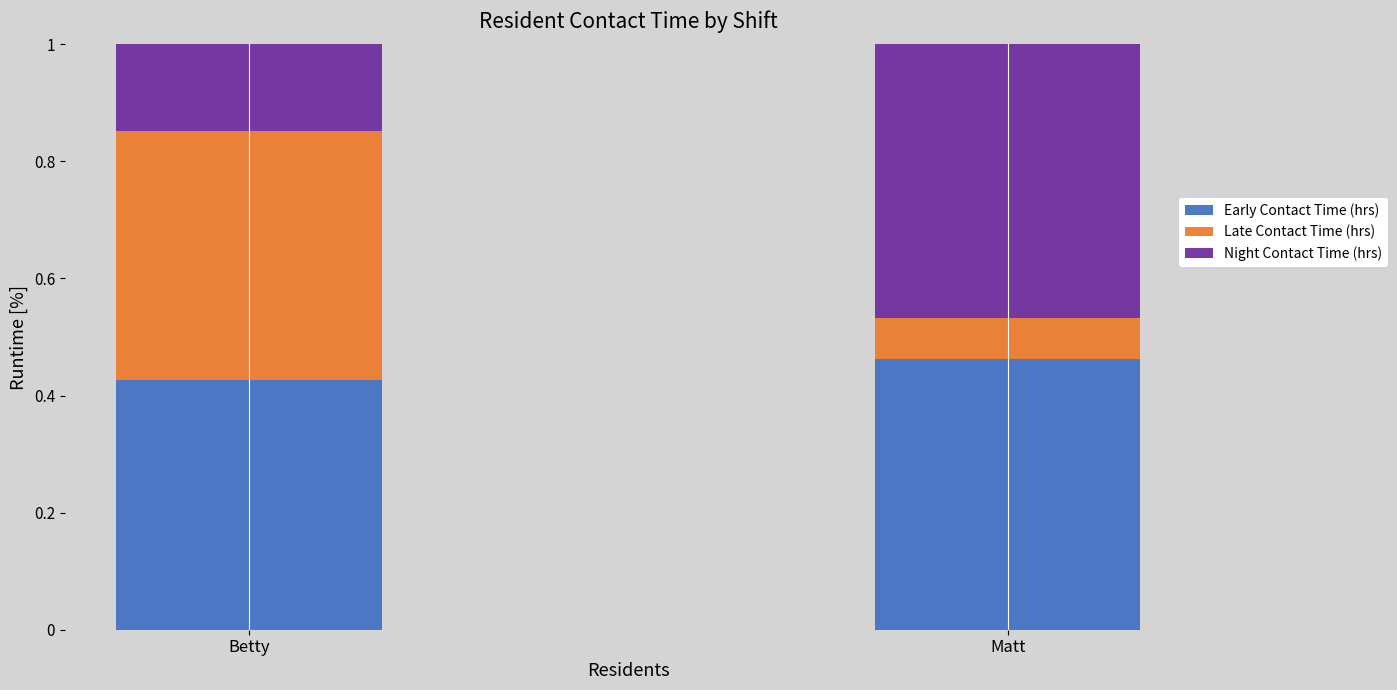

List the labels in order of Early Contact Time (hrs) value, largest first.

Matt, Betty